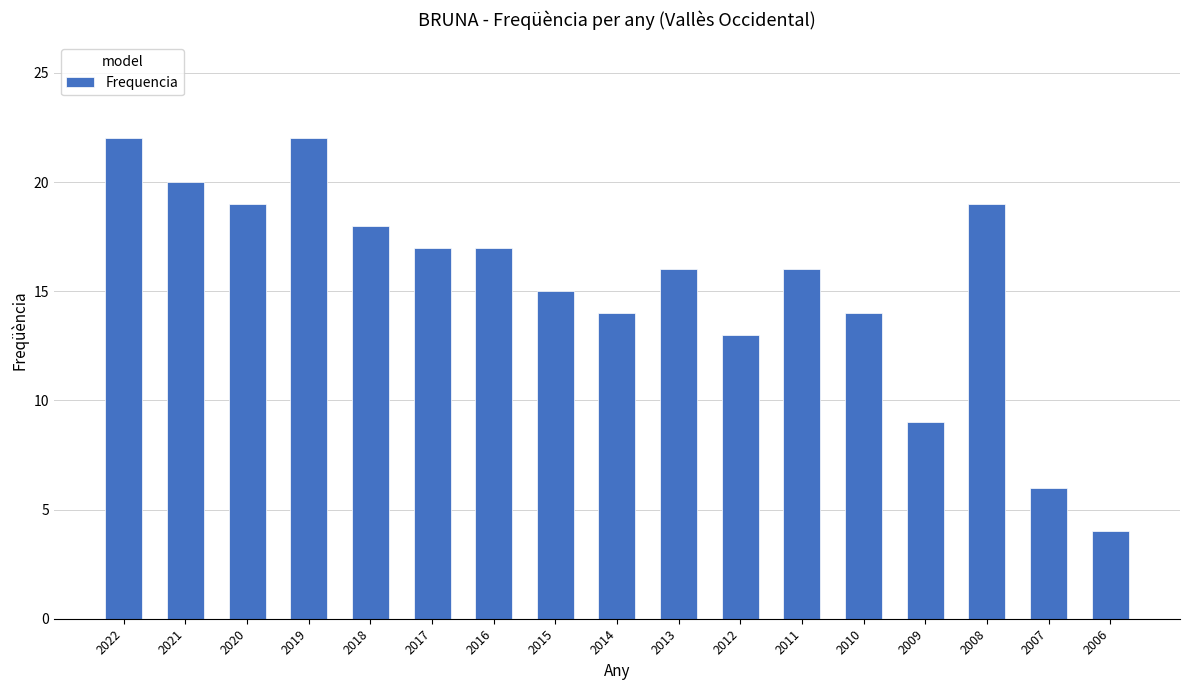

What is the ratio of the value at 2017 to the value at 2008?

0.9